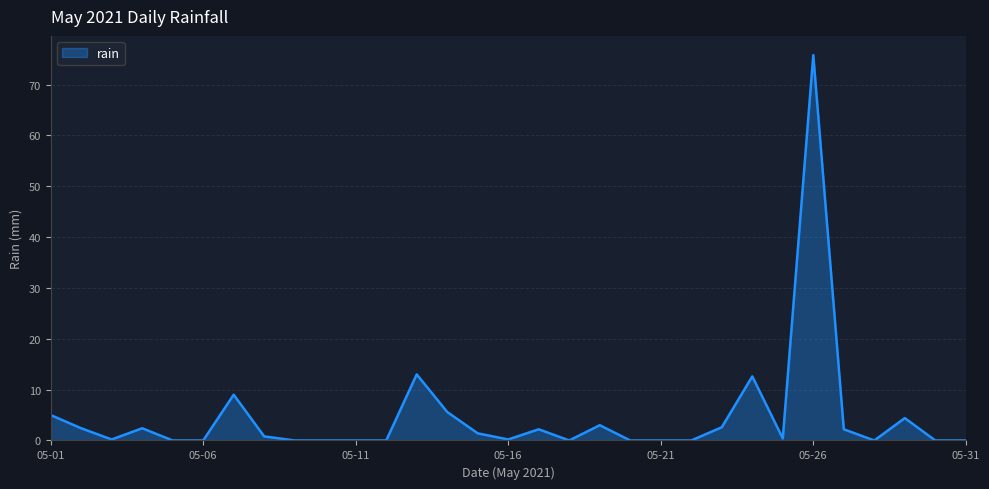

What is the maximum value shown in the chart?

75.8